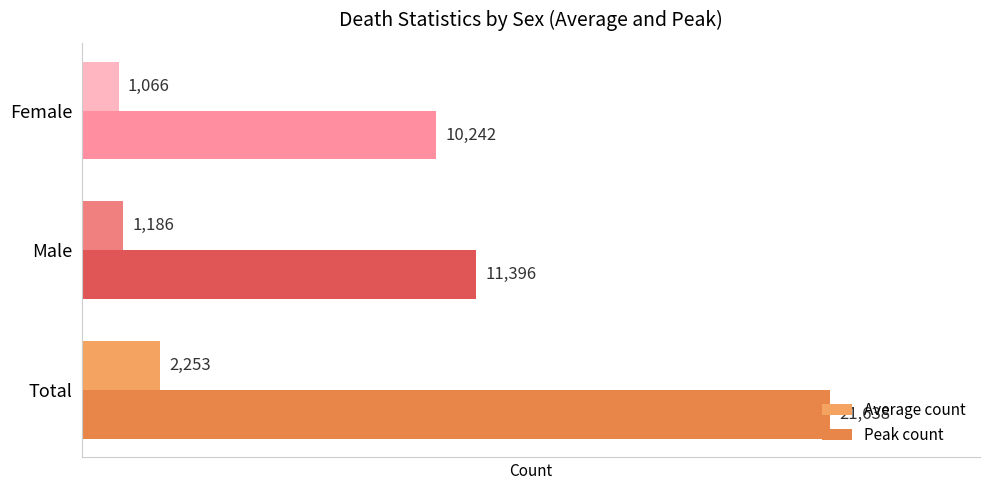

Count the number of categories in the chart.

3